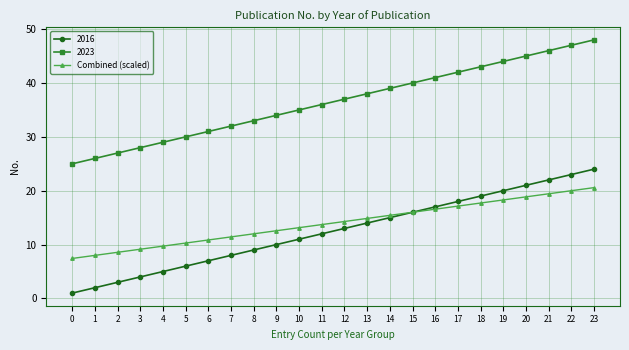

What is the total value across all series at 2?

38.6